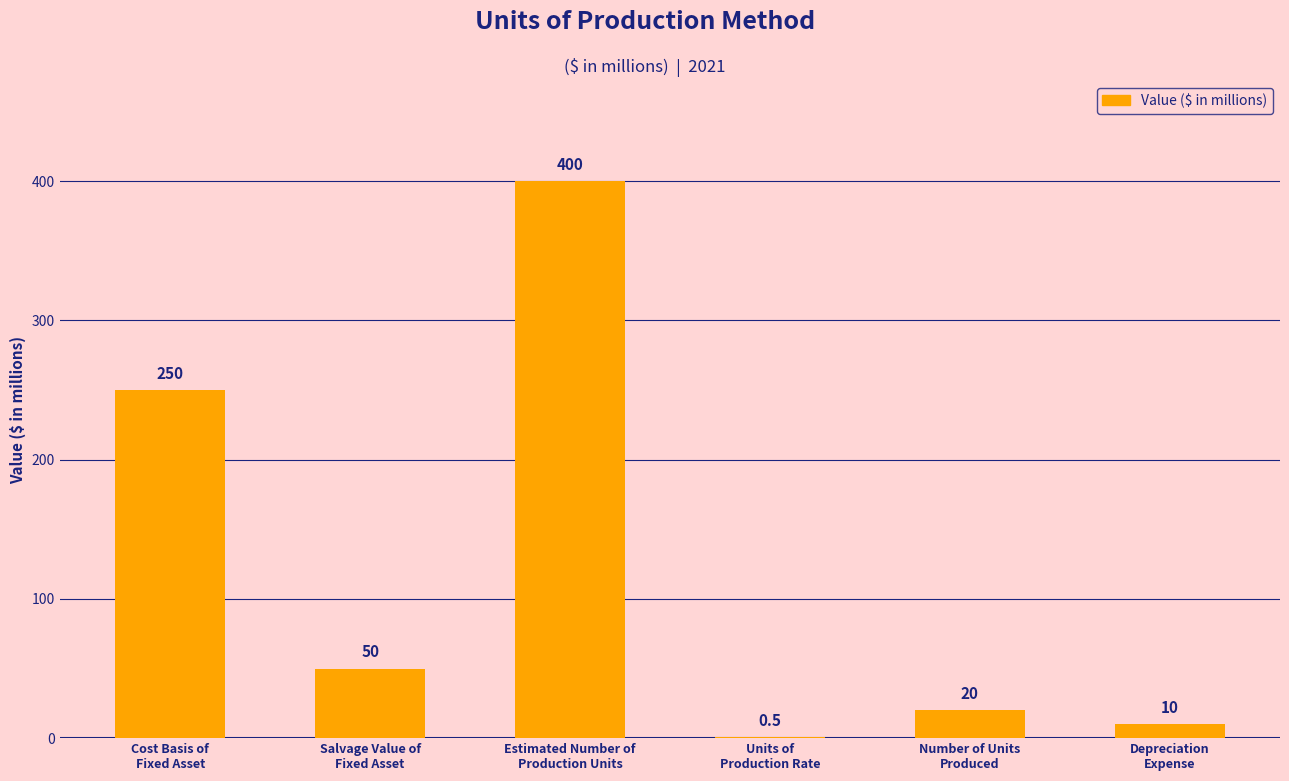

How many series are shown in this chart?

1